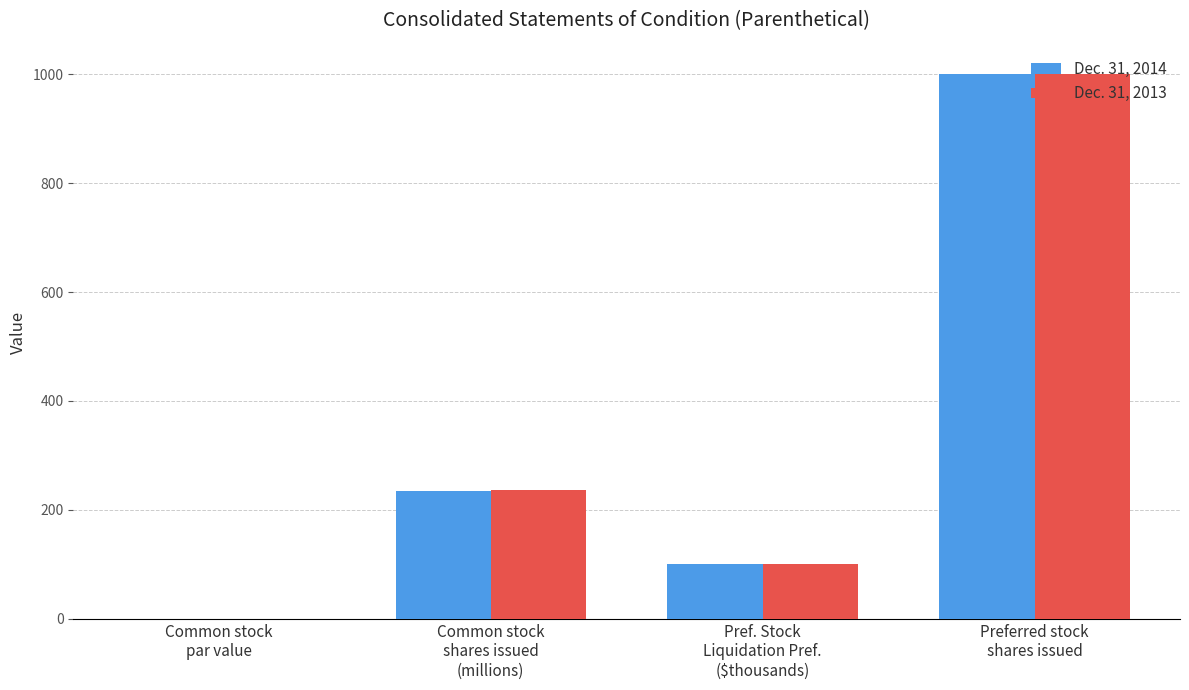

What is the approximate value of Dec. 31, 2013 at Pref. Stock
Liquidation Pref.
($thousands)?

100.0